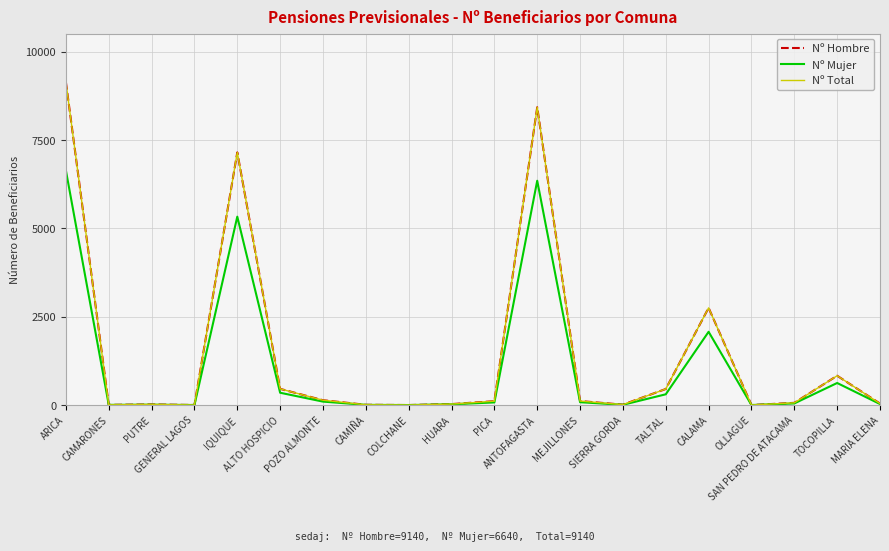

What is the total value across all series at PICA?

292